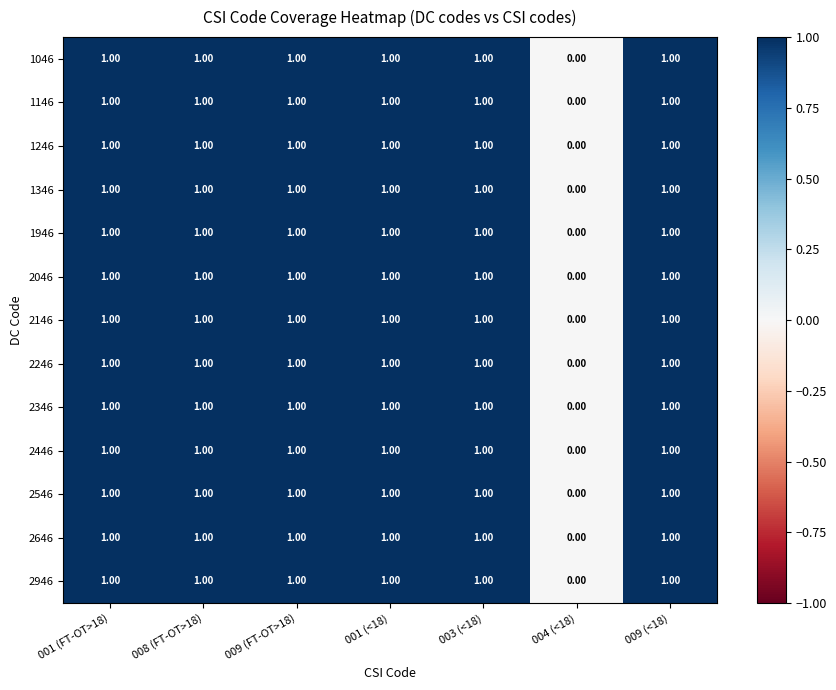

Is the value of 2446 at 004 (<18) greater than the value of 2646 at 001 (FT-OT>18)?

No